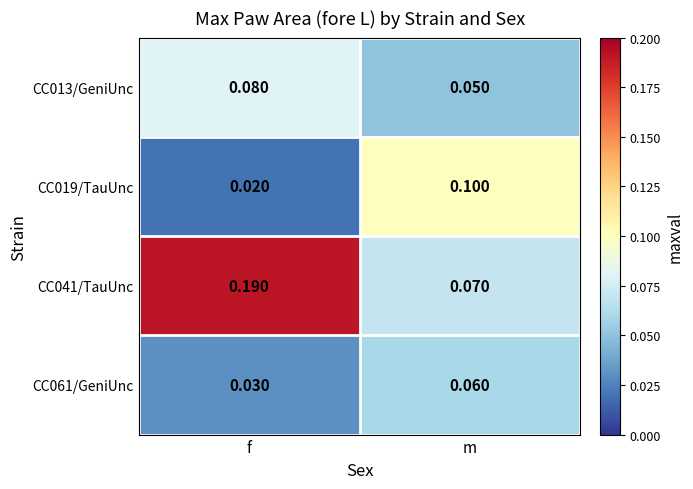

Rank the categories by CC061/GeniUnc value from lowest to highest.

f, m